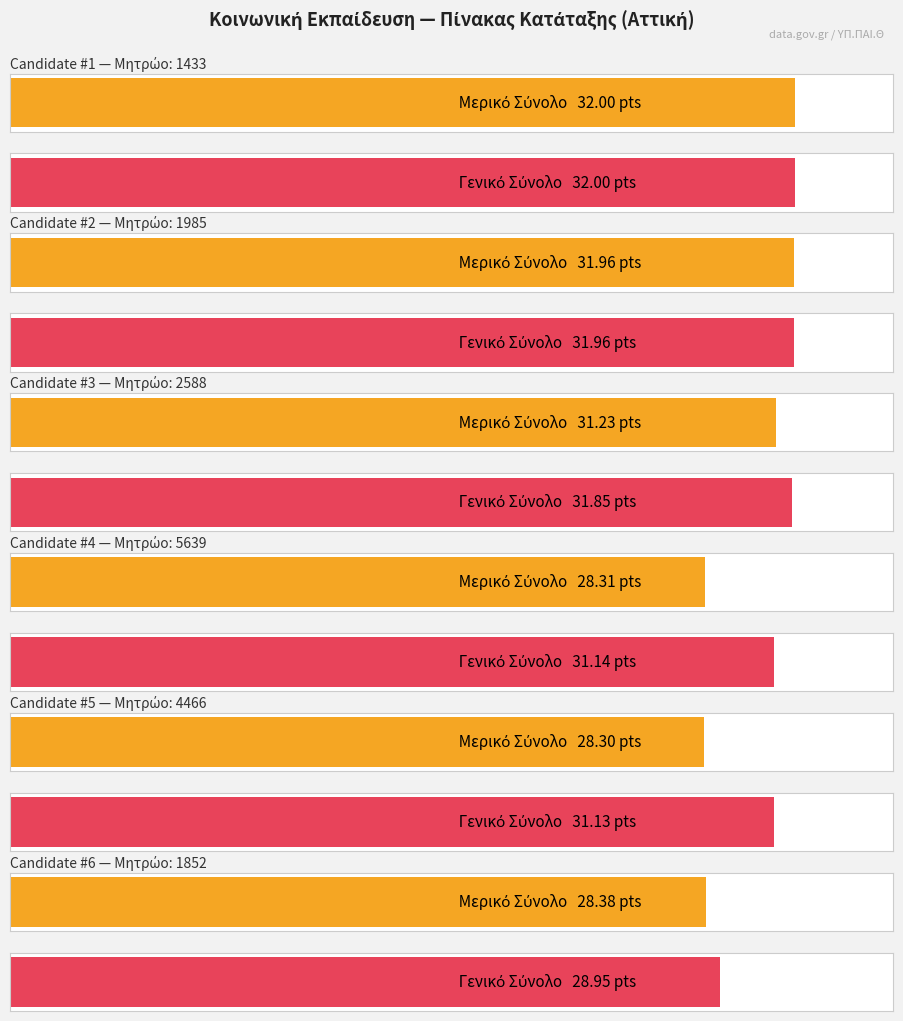

The value of General Score at #2 (A/A:2) is 32.0. True or false?

True